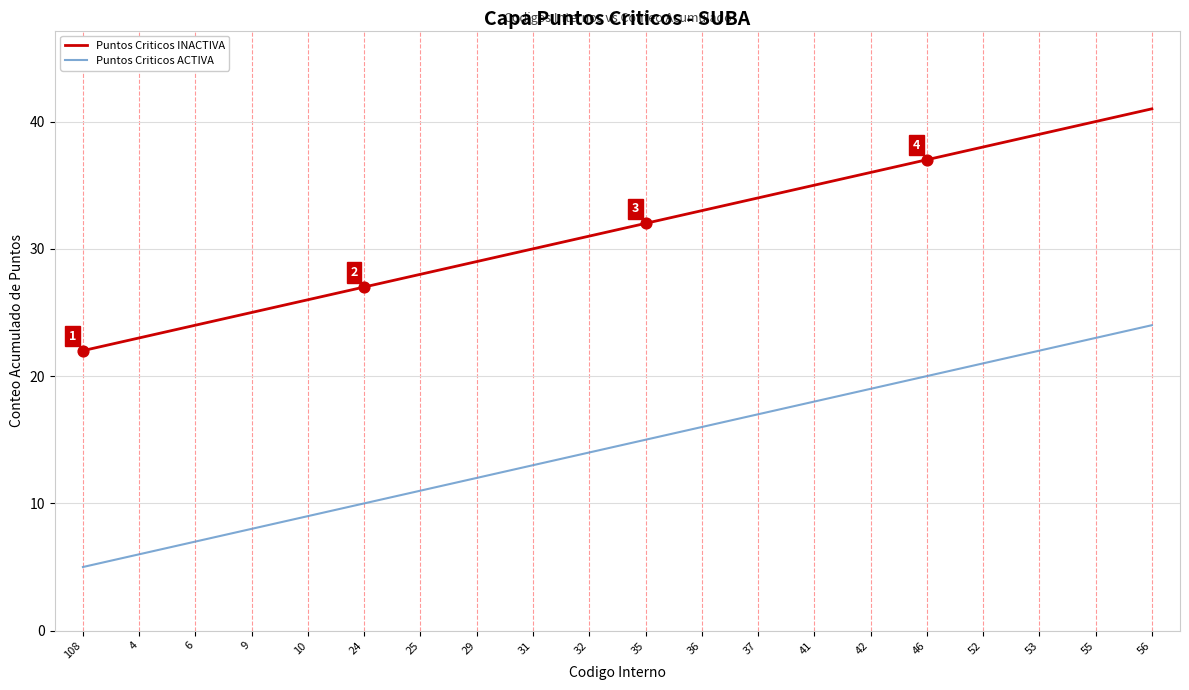

What are all the series names shown in the legend?

Puntos Criticos INACTIVA, Puntos Criticos ACTIVA